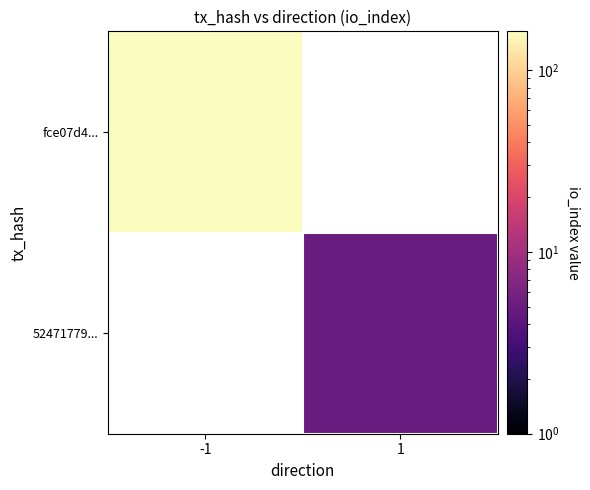

Rank the series by their maximum value, from highest to lowest.

fce07d4..., 52471779...